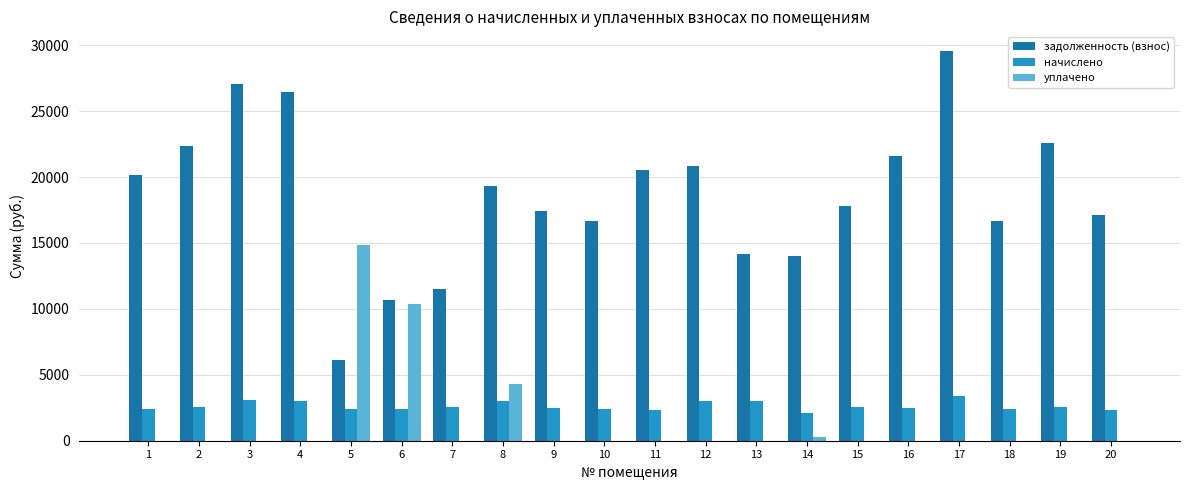

How many categories are shown in the chart?

20